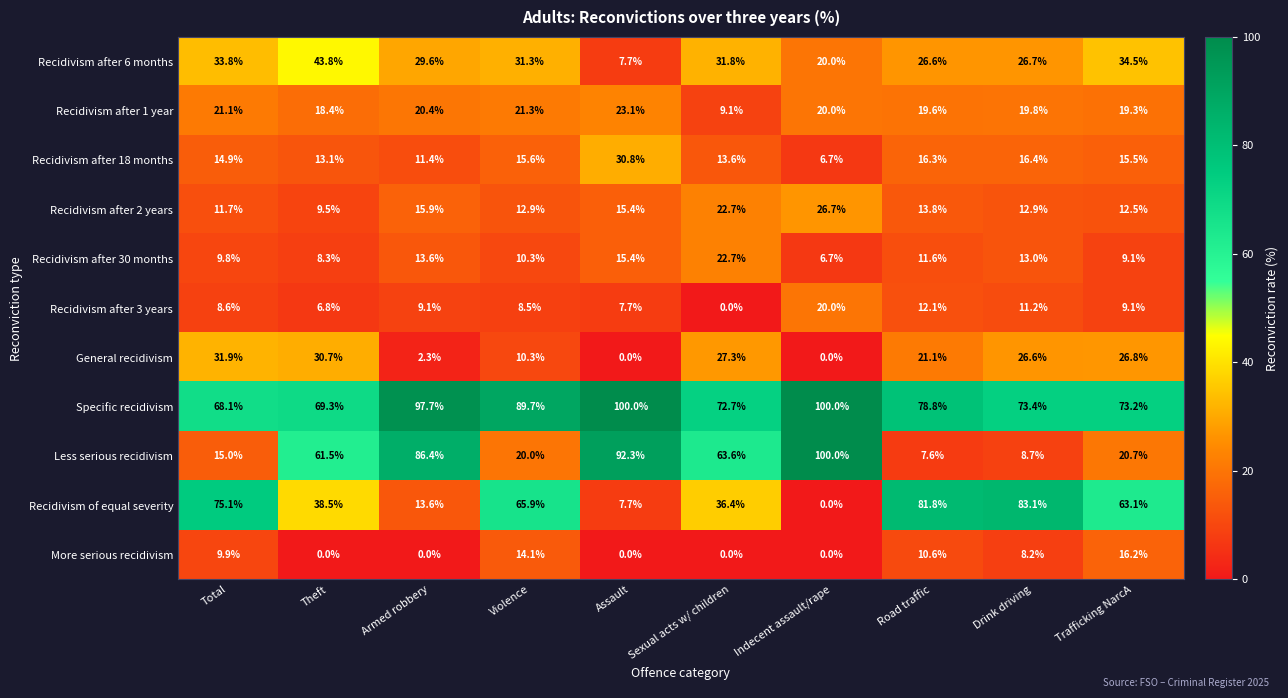

At Total, list the series in order from largest to smallest.

Recidivism of equal severity, Specific recidivism, Recidivism after 6 months, General recidivism, Recidivism after 1 year, Less serious recidivism, Recidivism after 18 months, Recidivism after 2 years, More serious recidivism, Recidivism after 30 months, Recidivism after 3 years